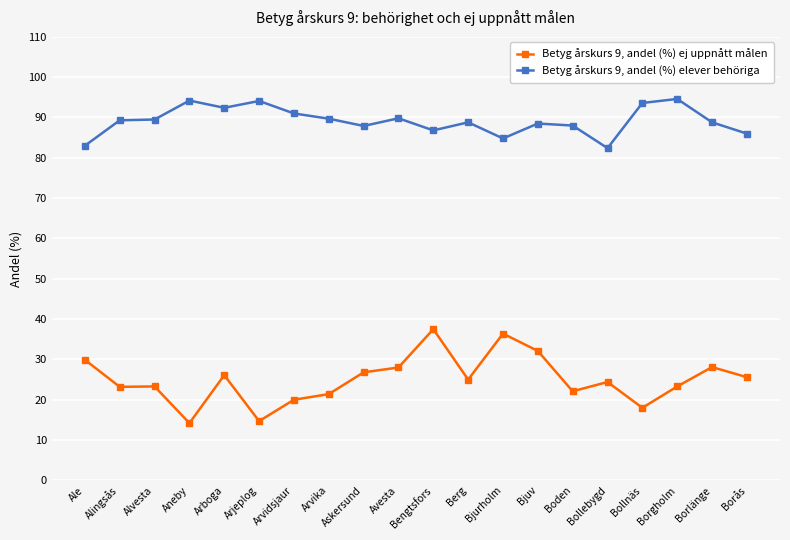

What is the difference between the maximum and second lowest values in the Betyg årskurs 9, andel (%) ej uppnått målen series?

22.8